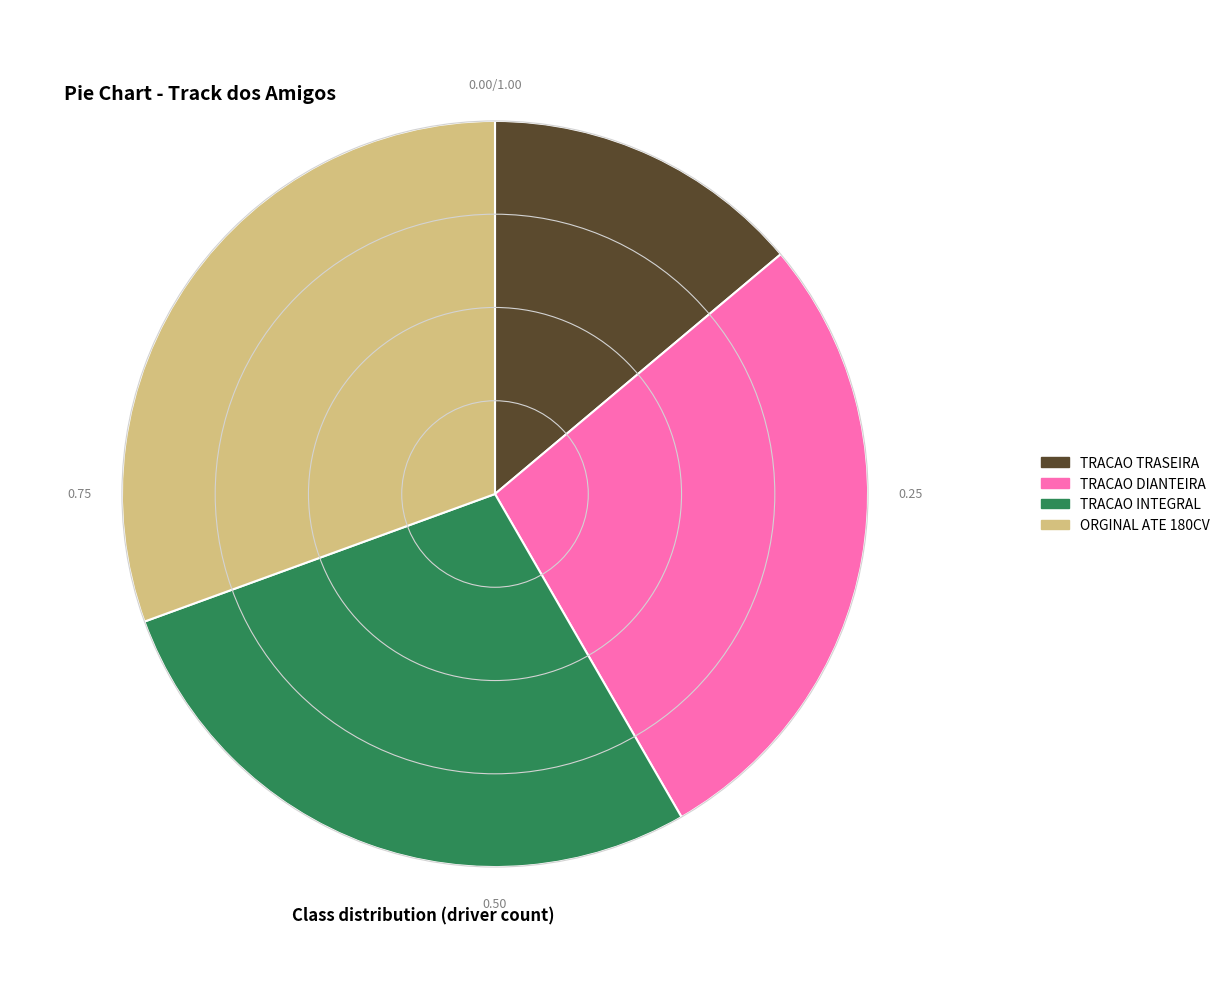

Count the number of slices in the pie.

4